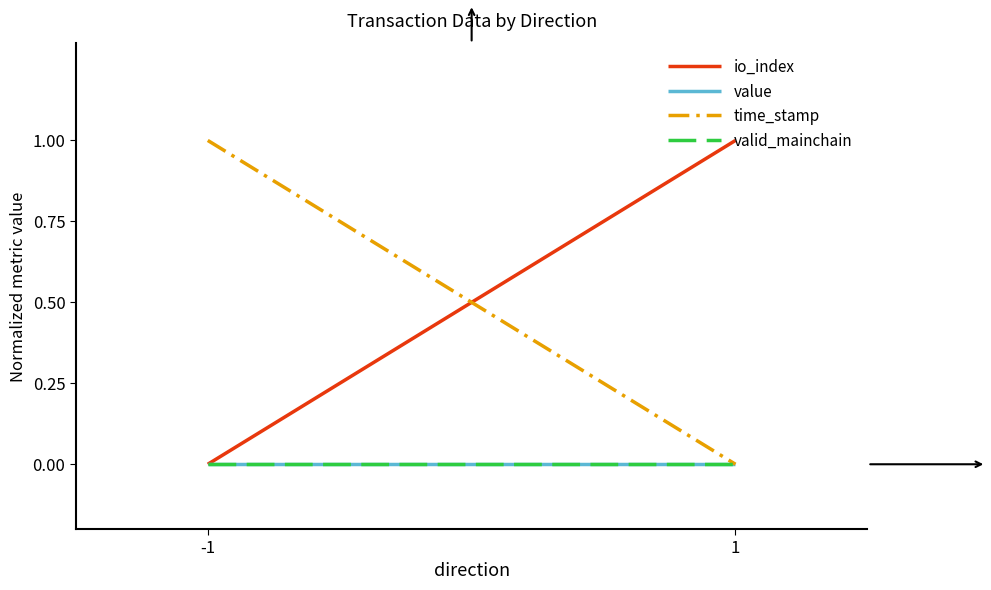

Which category has the lowest value in the valid_mainchain series?

-1